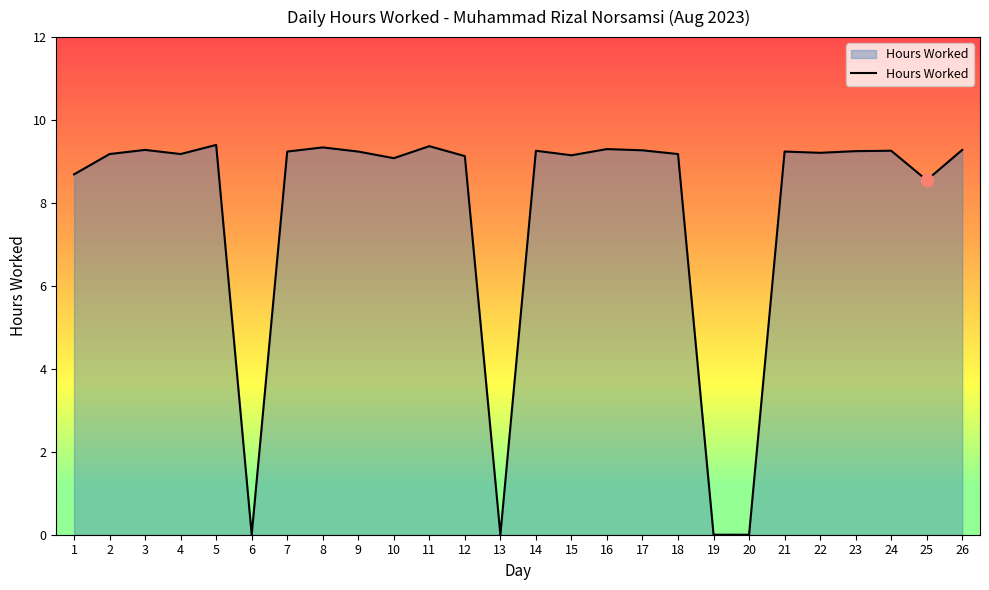

Approximately how many times larger is the value at 18 compared to 4?

1.0